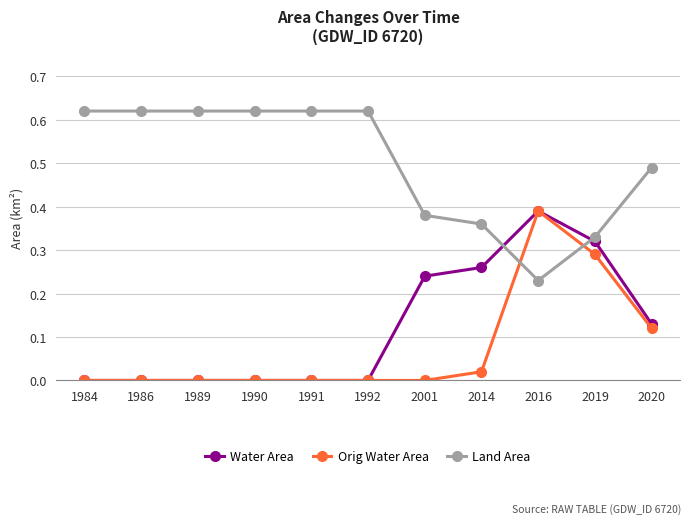

At which category is the sum across all series the highest?

2016